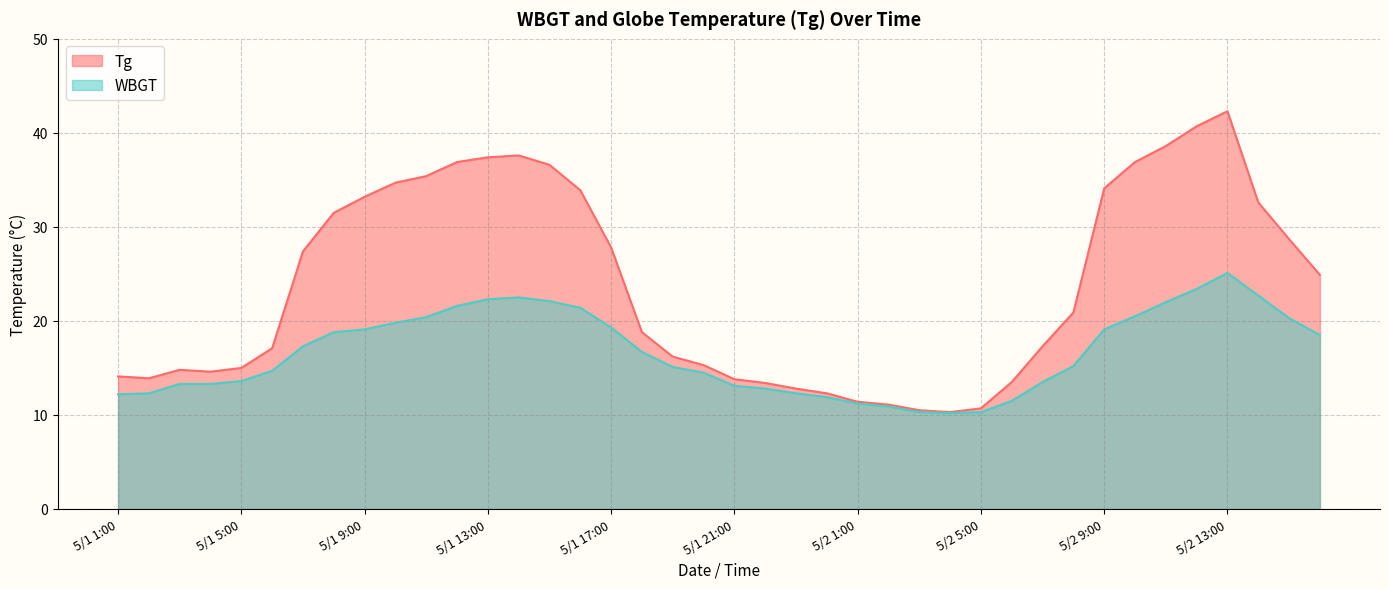

How many values in the WBGT series exceed 16?

20